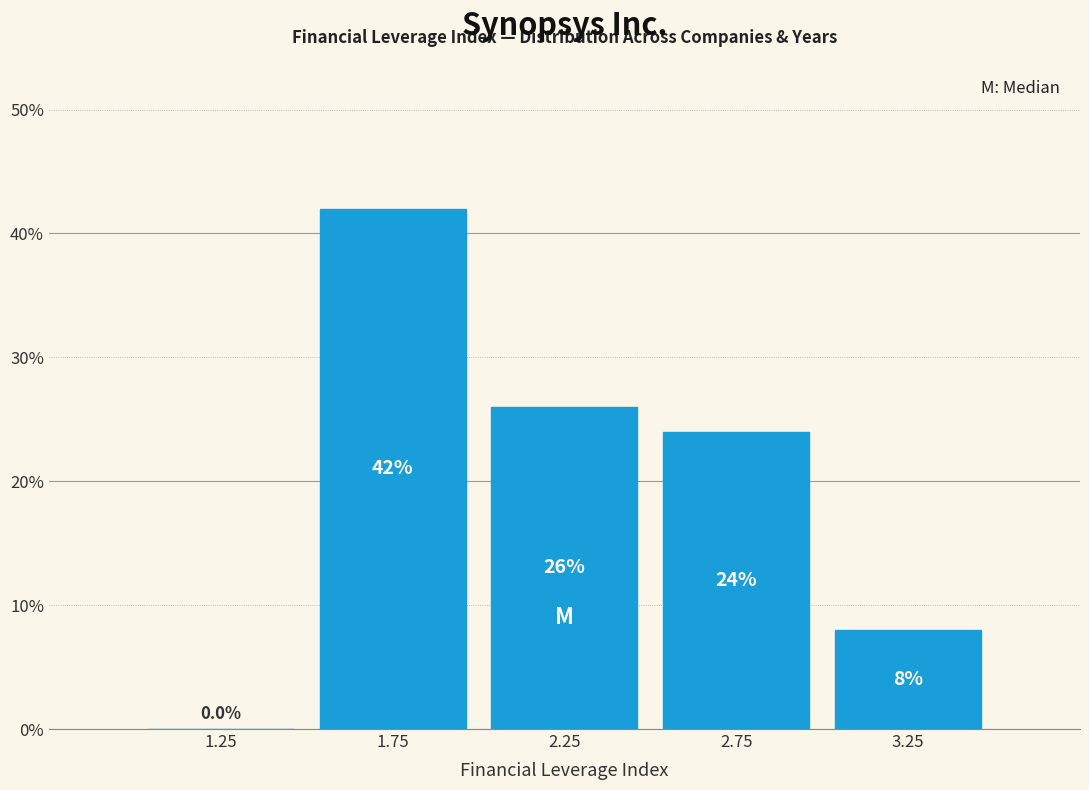

Reading left to right, transcribe this chart: for each bar, give the range it covers on the x-axis and its height.

1.0 to 1.5: 0.0
1.5 to 2.0: 42.0
2.0 to 2.5: 26.0
2.5 to 3.0: 24.0
3.0 to 3.5: 8.0